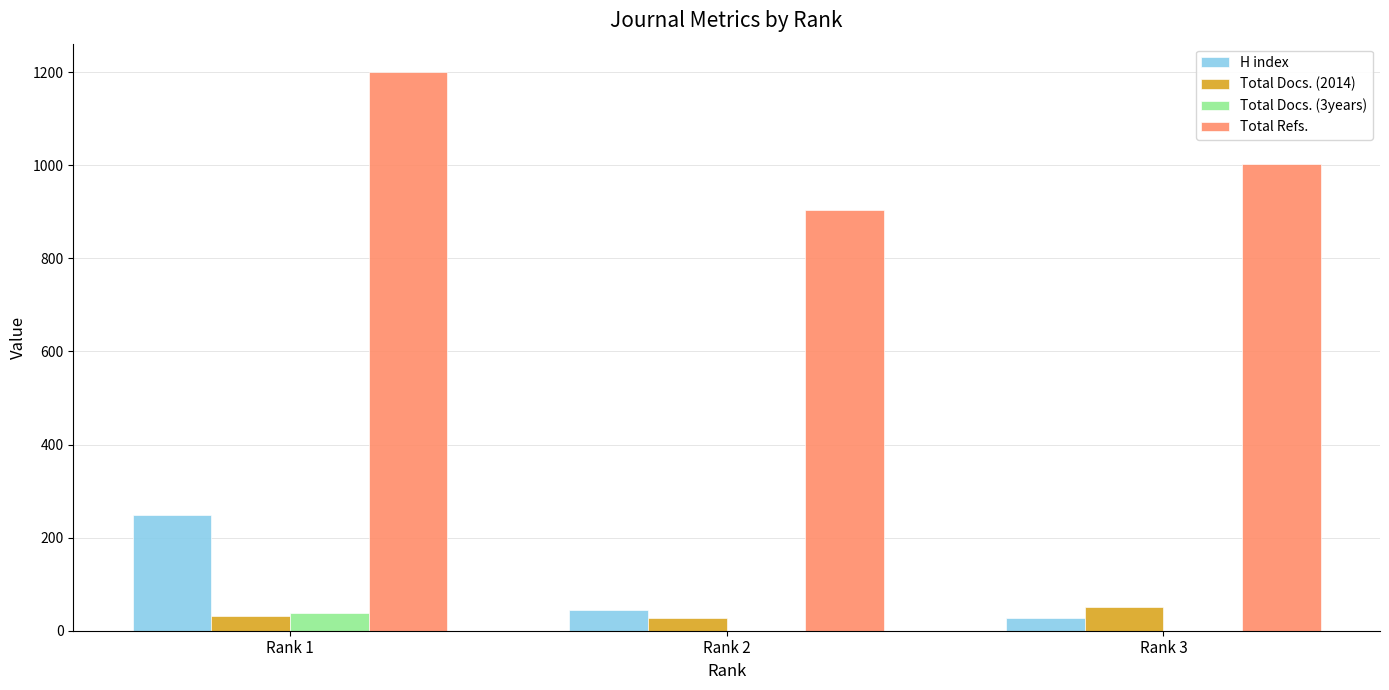

How many groups of bars are there?

3